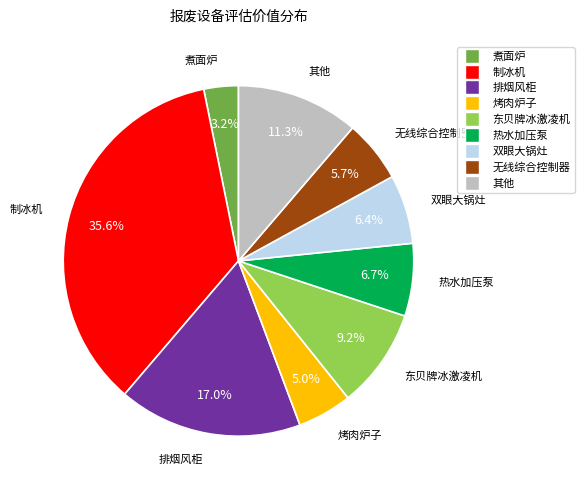

Count the number of slices in the pie.

9